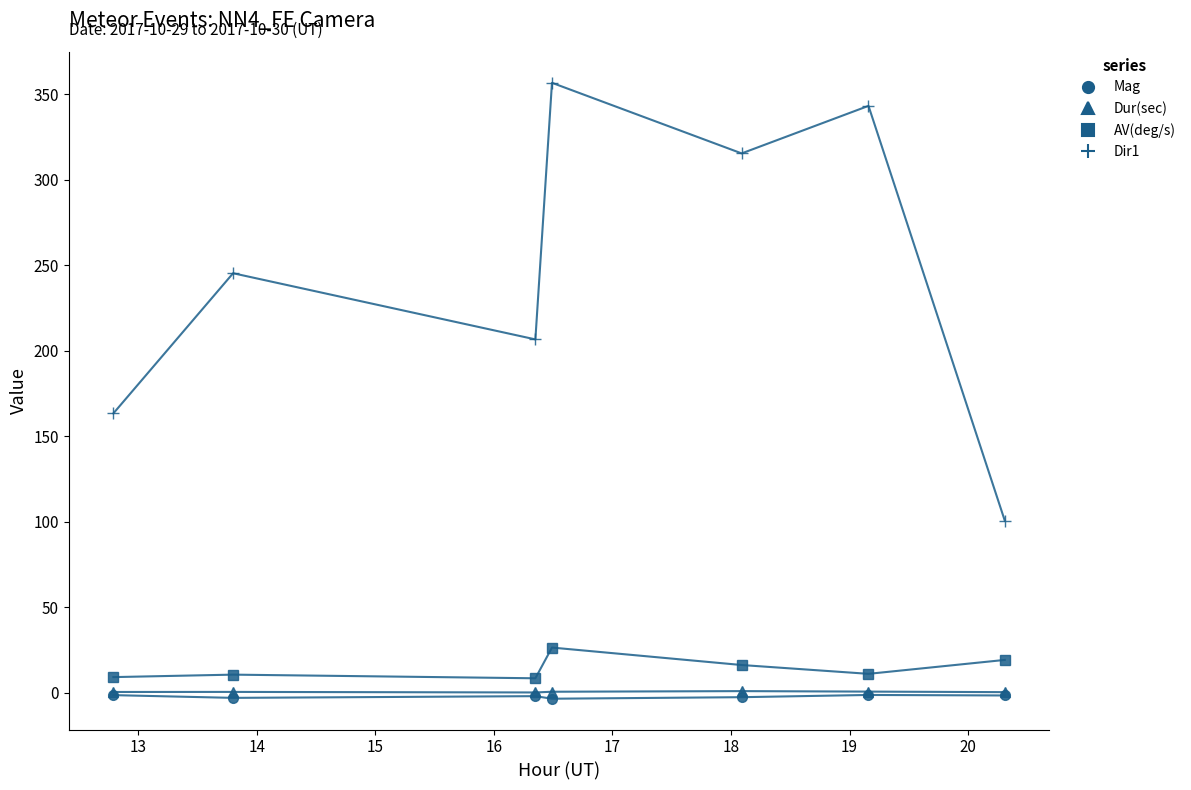

How many lines are shown in the chart?

4